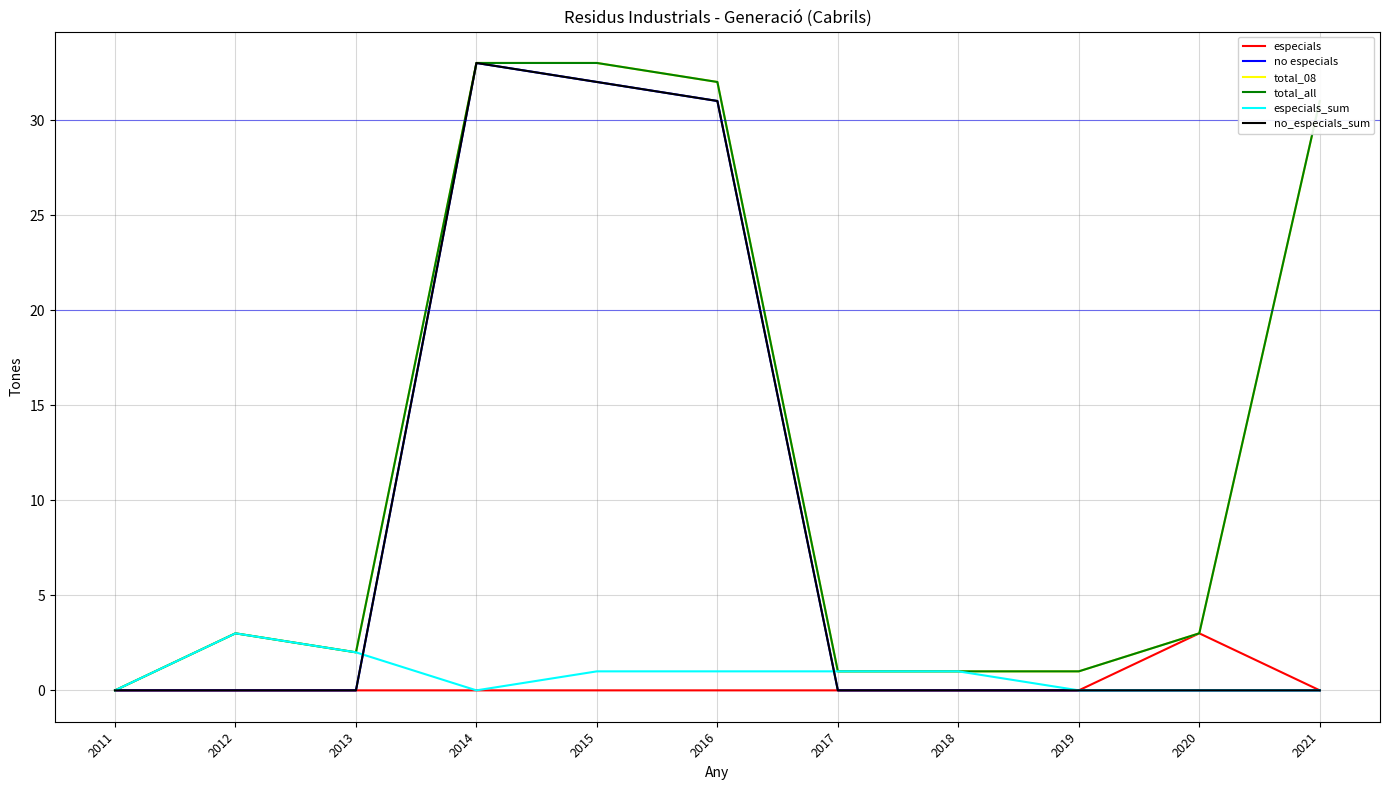

Does the chart display data point markers on the line(s)?

No